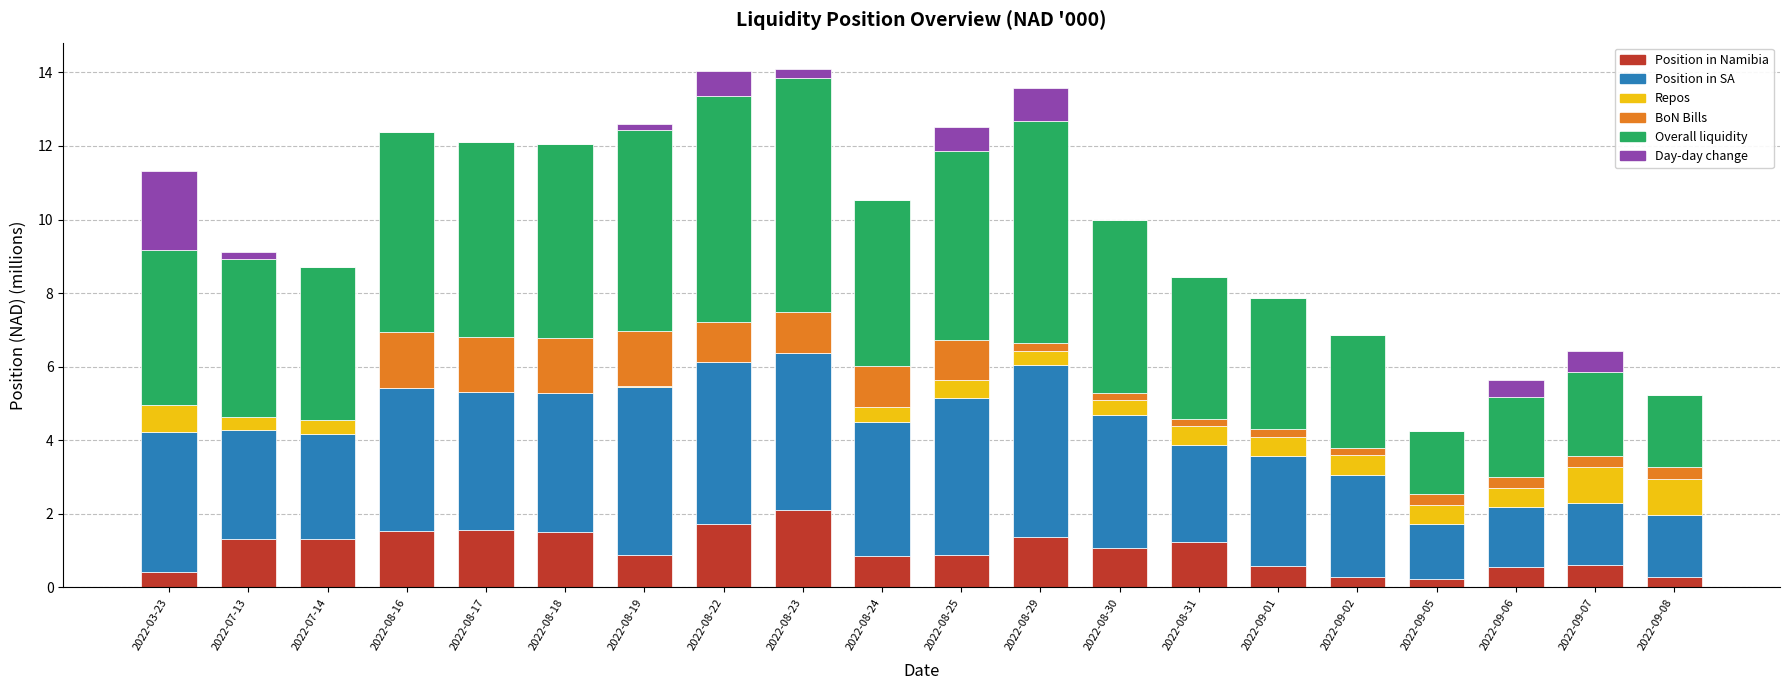

The Position in Namibia series shows 0.9 at 2022-08-19. True or false?

True